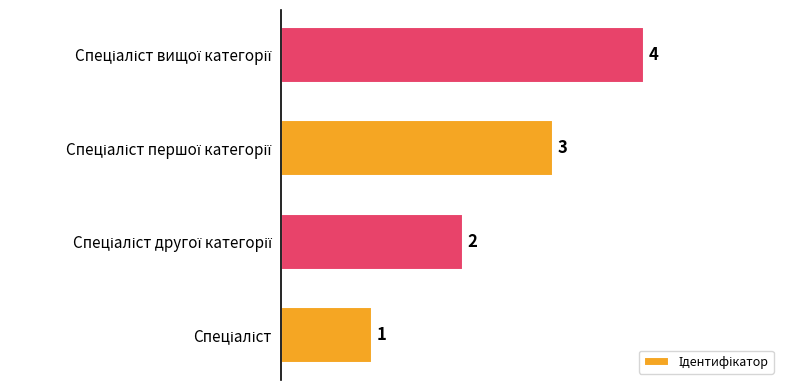

What is the maximum value shown in the chart?

4